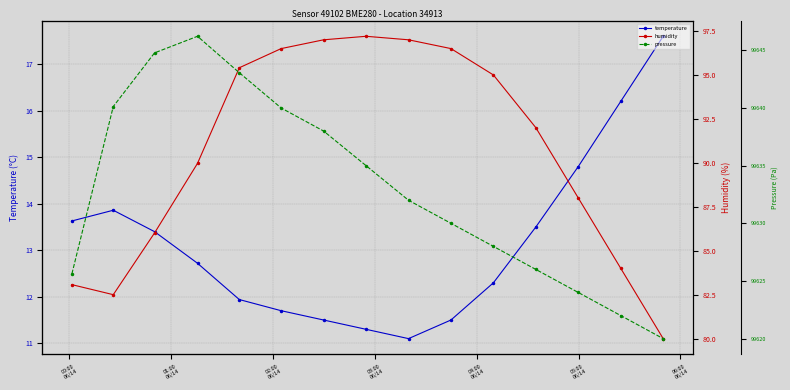

True or false: humidity and temperature cross at least once.

False